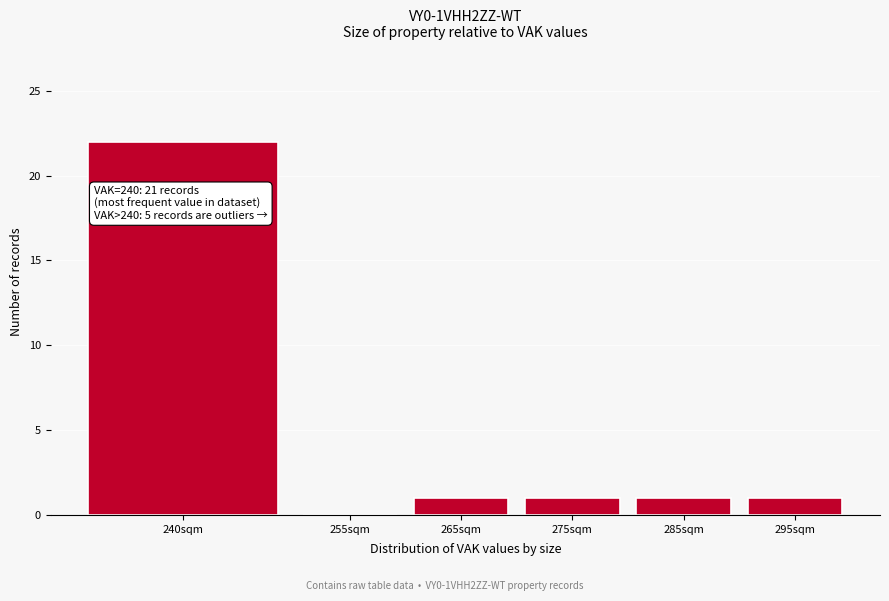

Reading left to right, list all the values displayed in this chart.

240sqm=22	255sqm=0	265sqm=1	275sqm=1	285sqm=1	295sqm=1